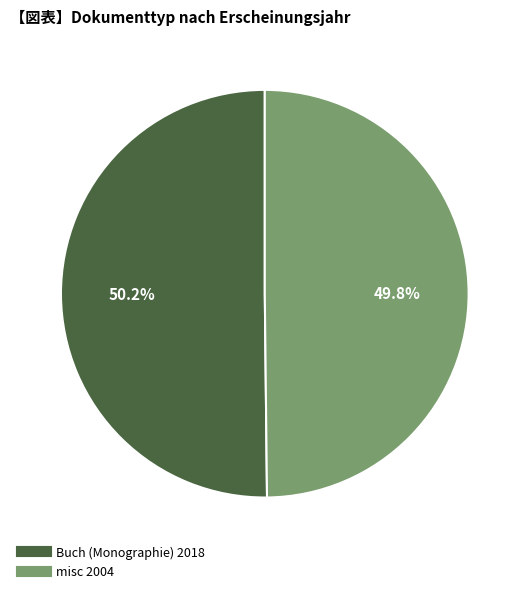

Approximately how many times larger is the value at Buch (Monographie) 2018 compared to misc 2004?

1.0